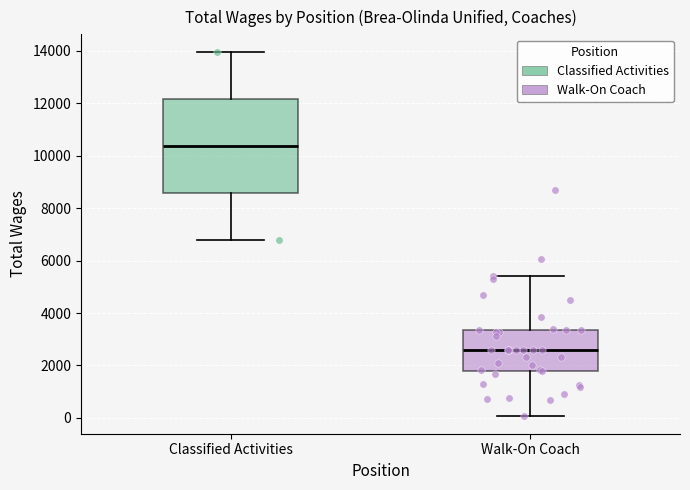

Reading left to right, read every box against the y-axis: the position of its median line, the range the box covers, and the ends of its whiskers. The values are not printed on the chart, so give them approximately, as read against the axis.

Classified Activities: median 10400, box 8600 to 12200, whiskers 6800 to 14000
Walk-On Coach: median 2600, box 1800 to 3400, whiskers 0 to 5400